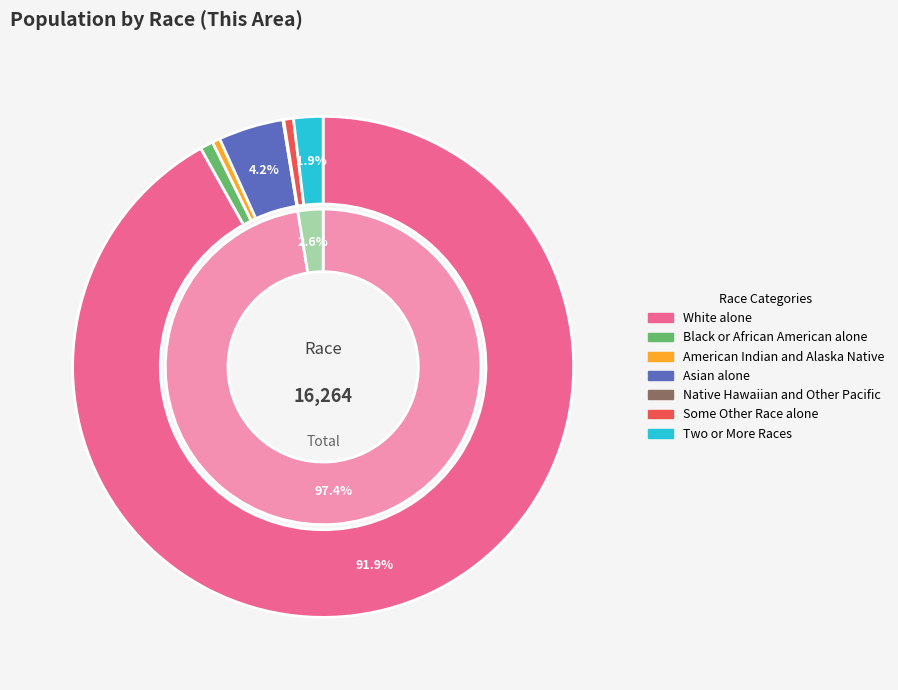

Which slice is the largest?

White alone